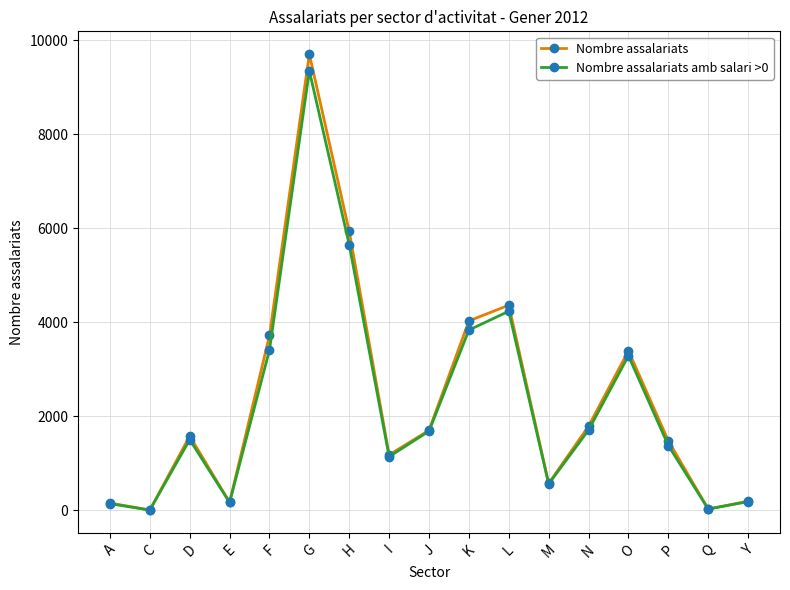

Which category has the highest value in the Nombre assalariats series?

G